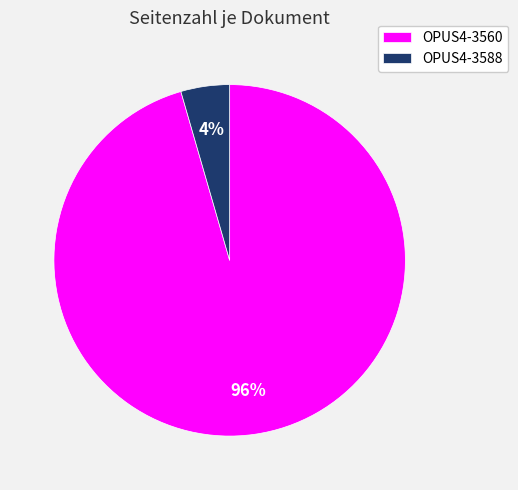

Which category has the biggest portion of the pie?

OPUS4-3560